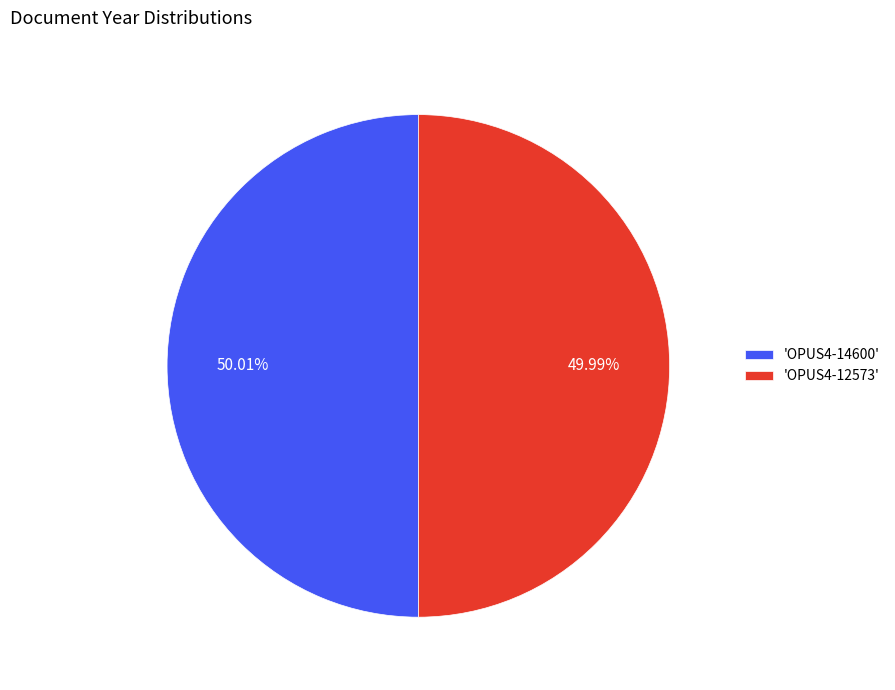

How many segments does this pie chart have?

2